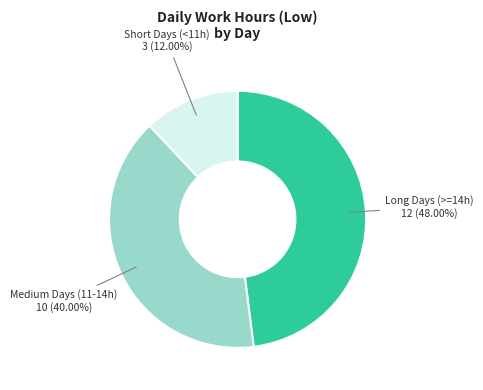

Combined, do Medium Days (11-14h) and Long Days (>=14h) account for over 50%?

Yes